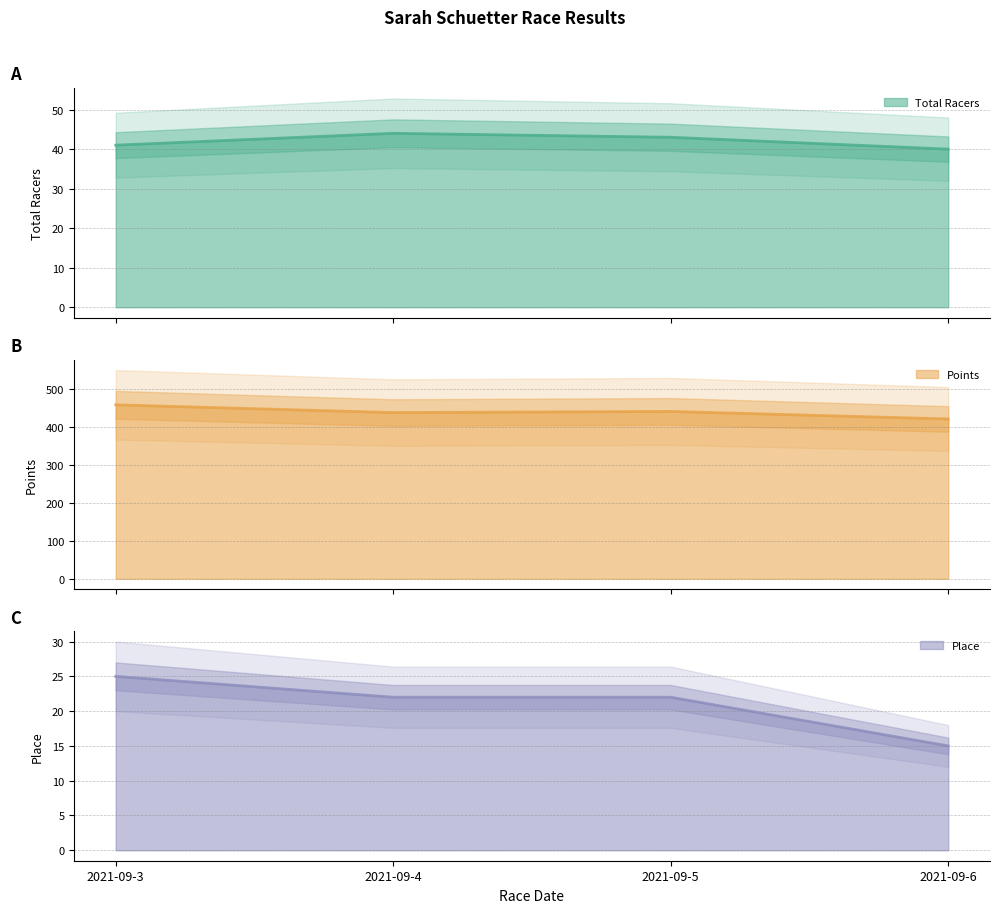

At 2021-09-6, list the series in order from smallest to largest.

Place, Total Racers, Points